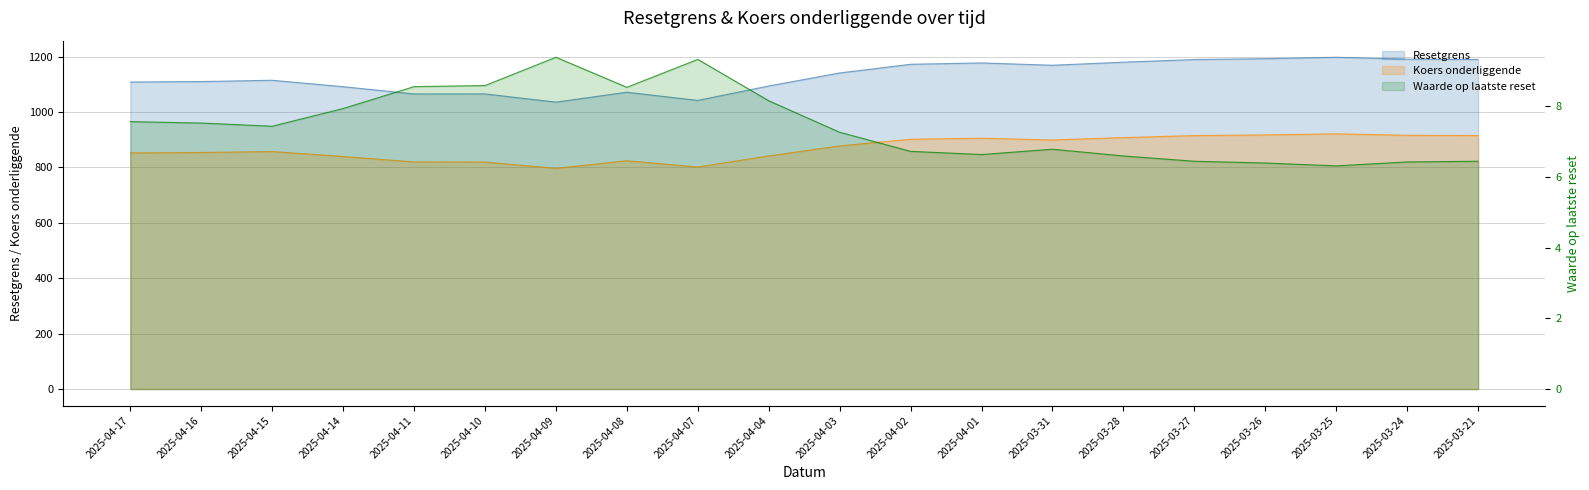

True or false: Koers onderliggende and Waarde op laatste reset intersect in this chart.

False